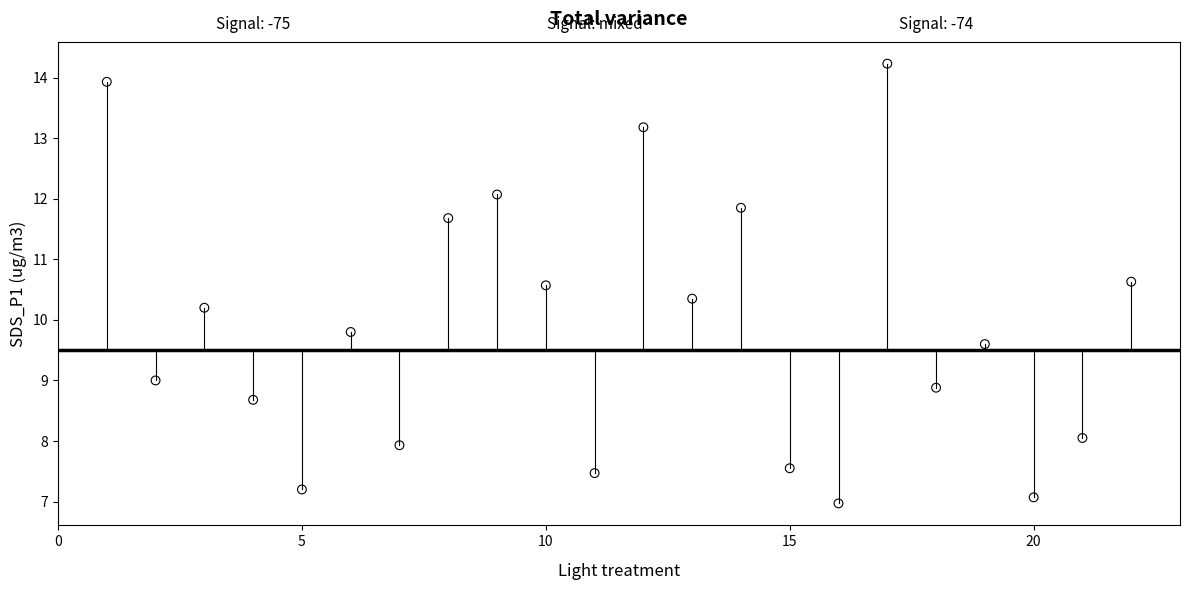

What is the range of X values (max minus min)?

21.0